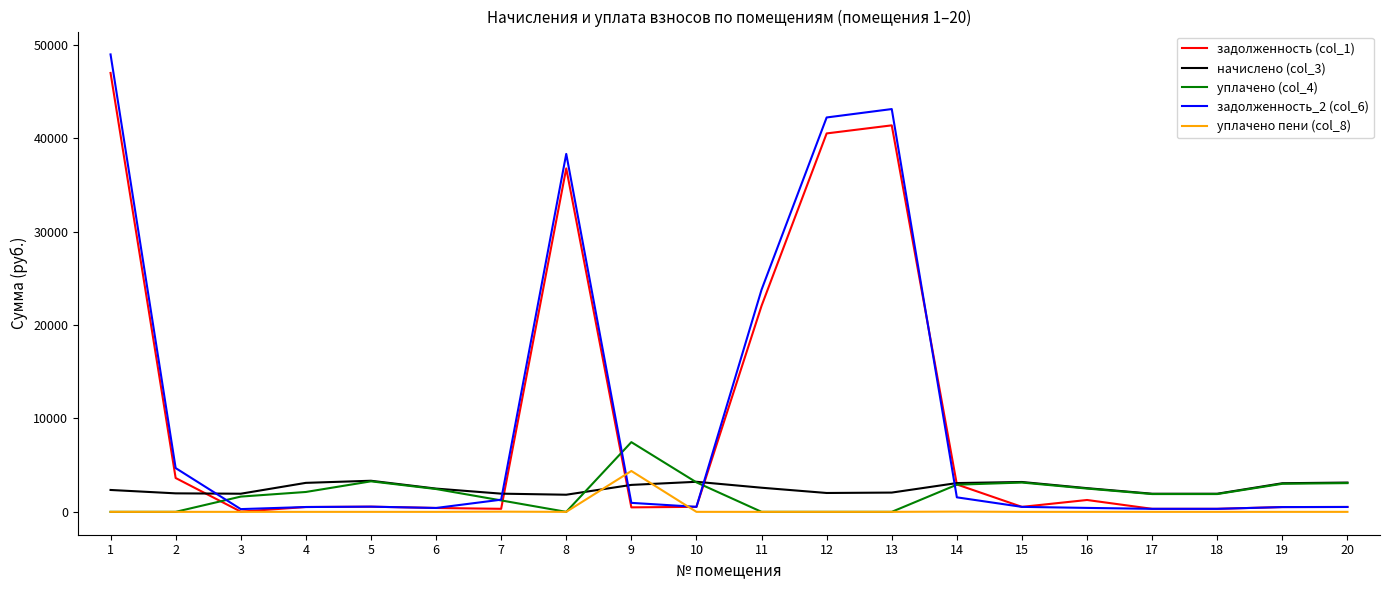

How many lines are shown in the chart?

5